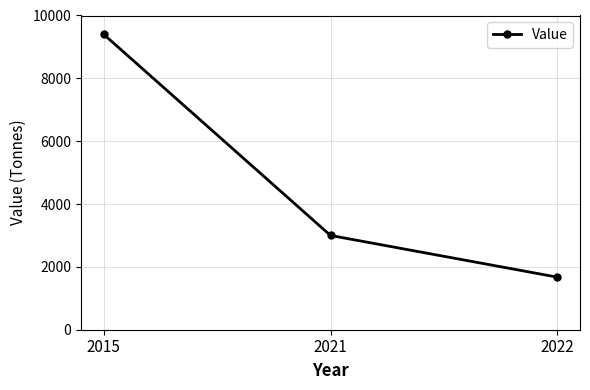

Rank the categories by value from lowest to highest.

2022, 2021, 2015